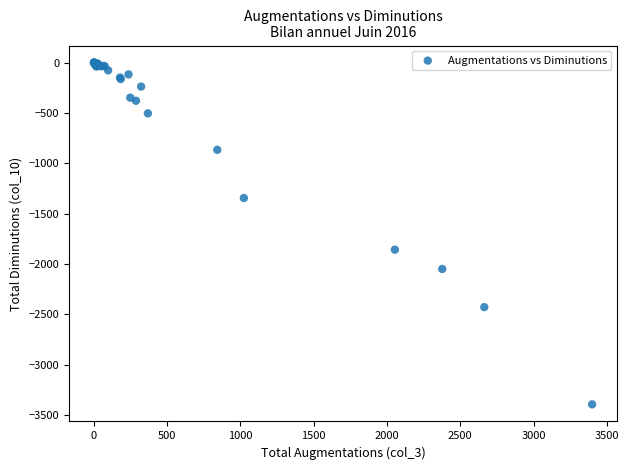

What Y value in the scatter plot is closest to -1697?

-1858